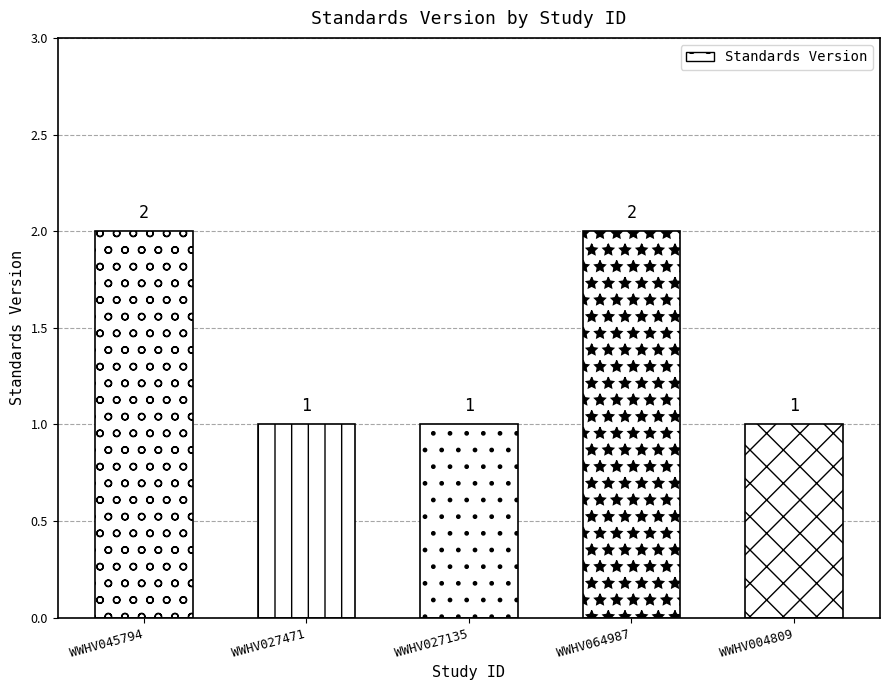

Reading left to right, list all the values displayed in this chart.

2	1	1	2	1